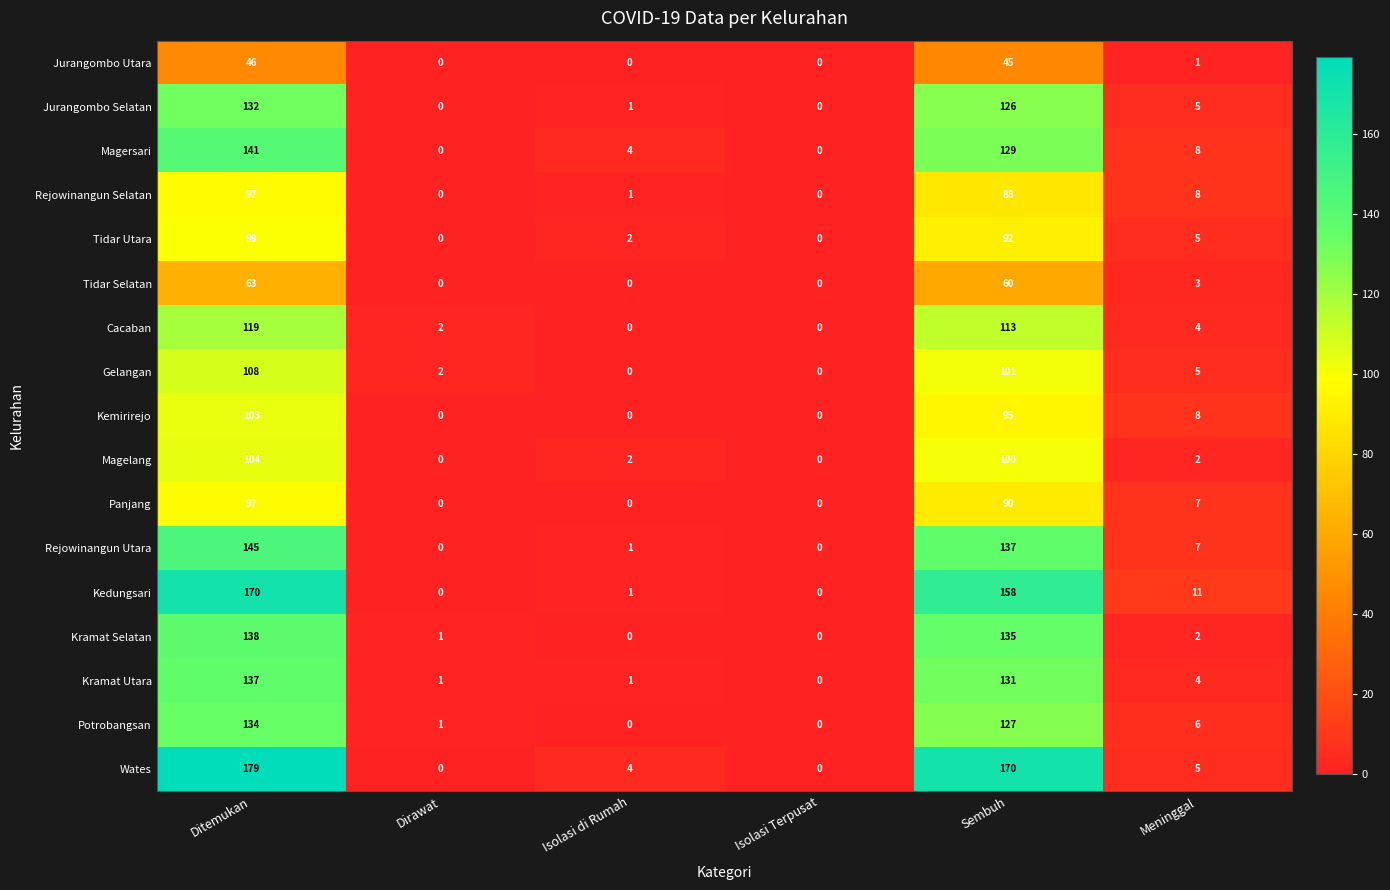

The value of Kemirirejo at Sembuh is 95. True or false?

True